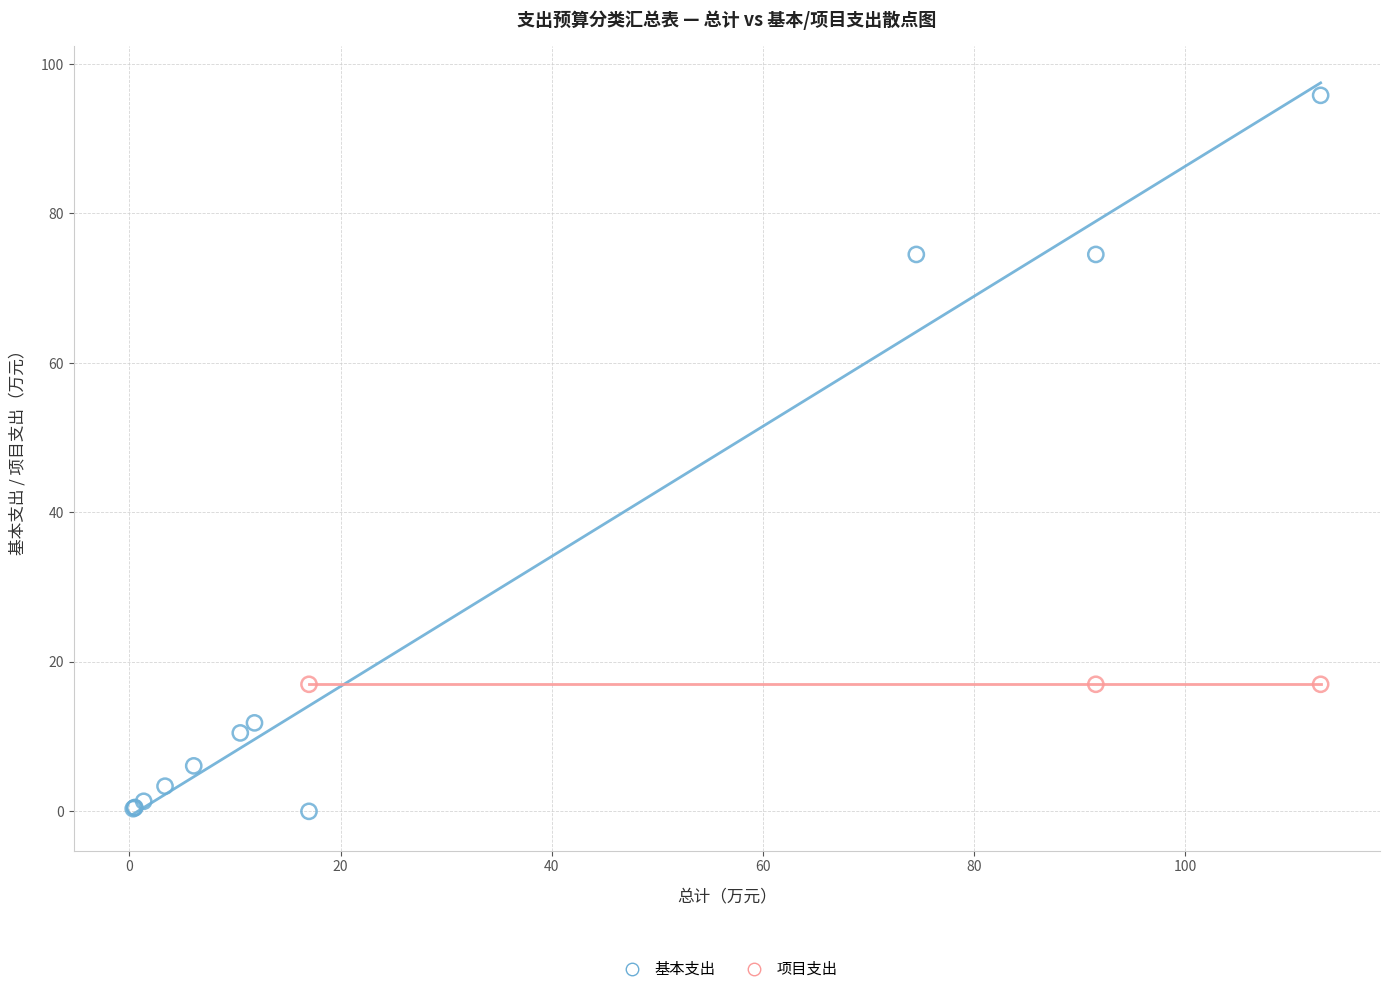

Which series reaches the maximum Y coordinate?

基本支出